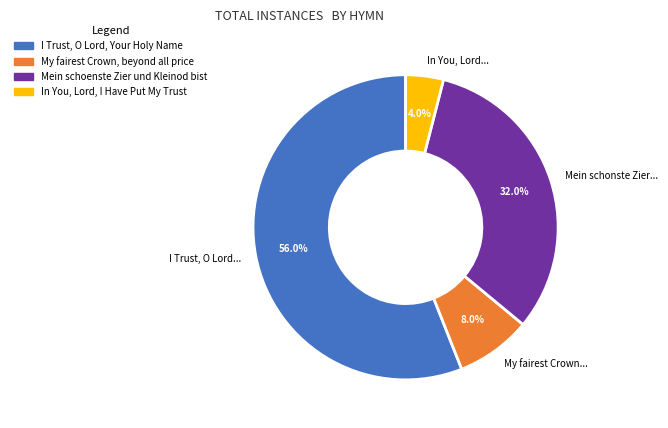

Which category has the biggest portion of the pie?

I Trust, O Lord...